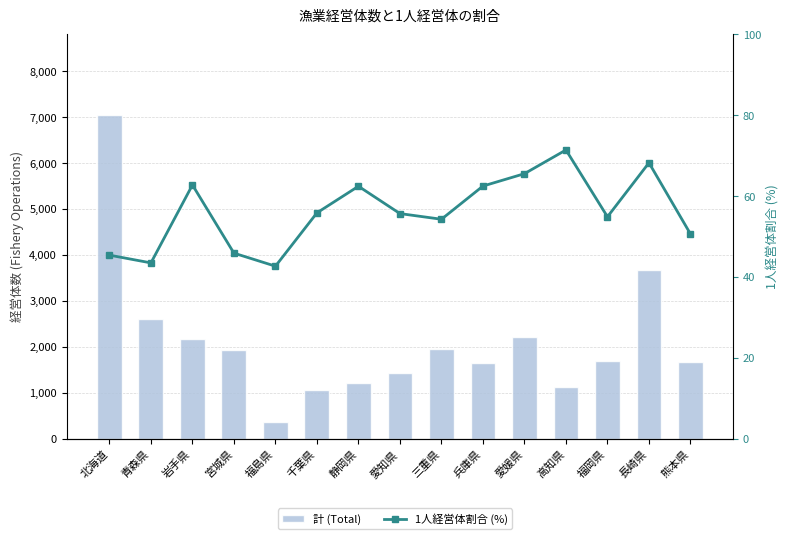

Where is 1人経営体割合 (%) nearest to the value 57?

千葉県